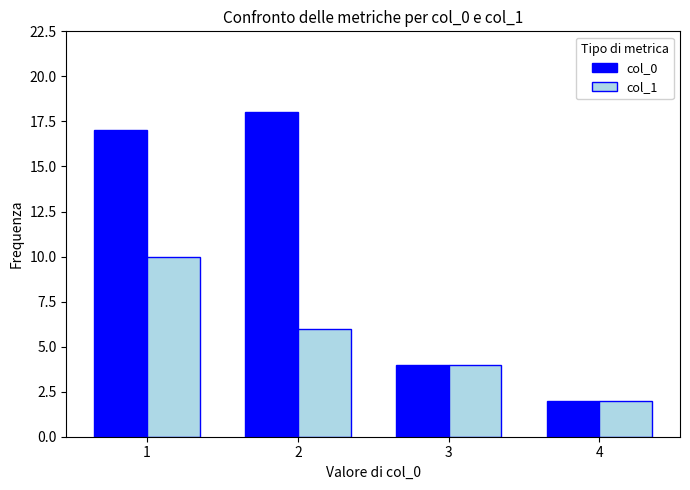

How many bars are there in total?

8